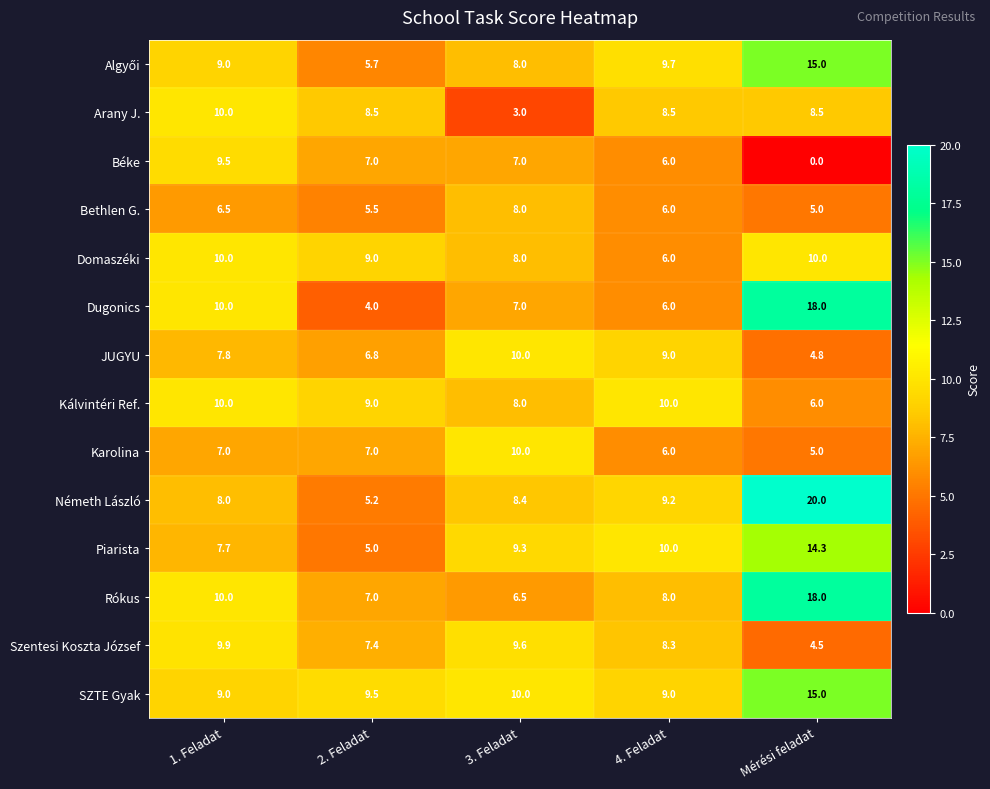

At which category is the sum across all series the highest?

Mérési feladat